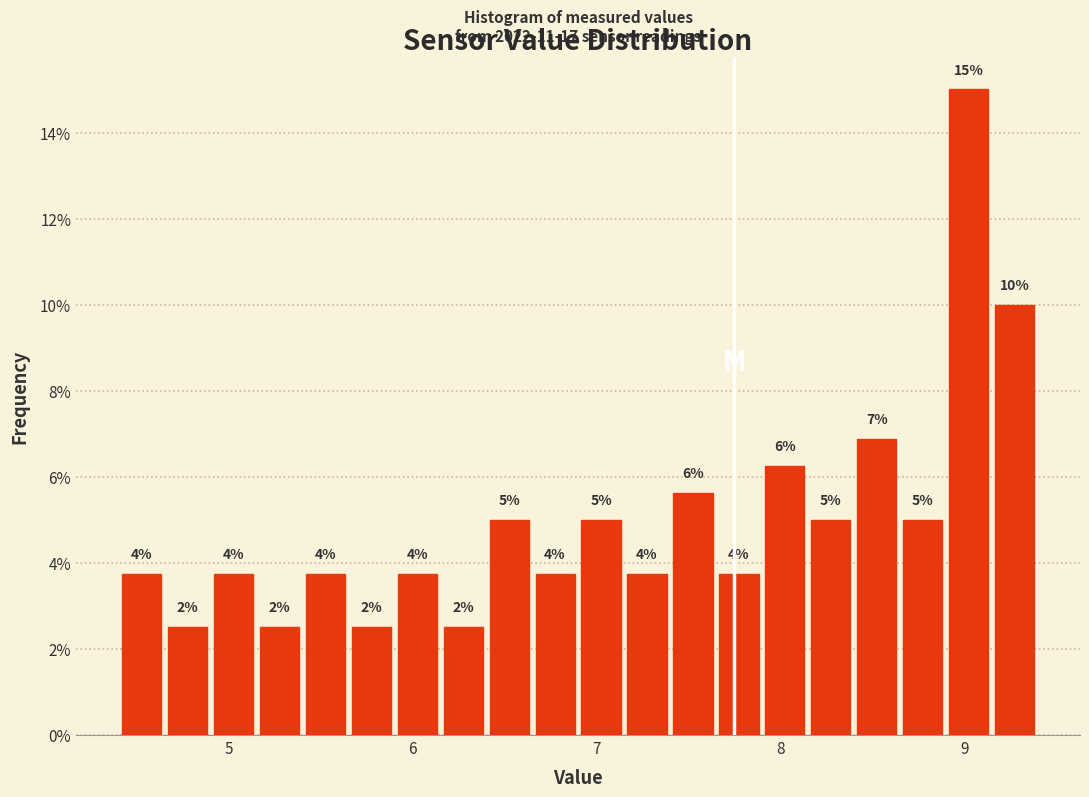

Around what value on the x-axis is the tallest bar? Give the approximate position of its centre, as read against the axis.

9.0